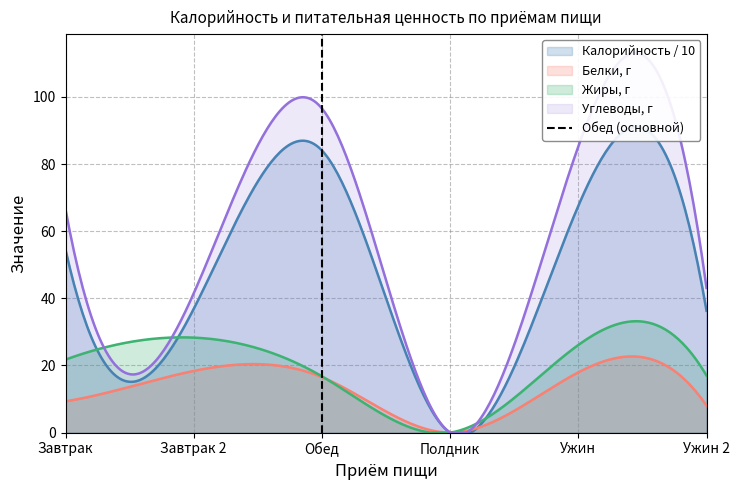

What is the highest value of the Белки, г series?

22.7